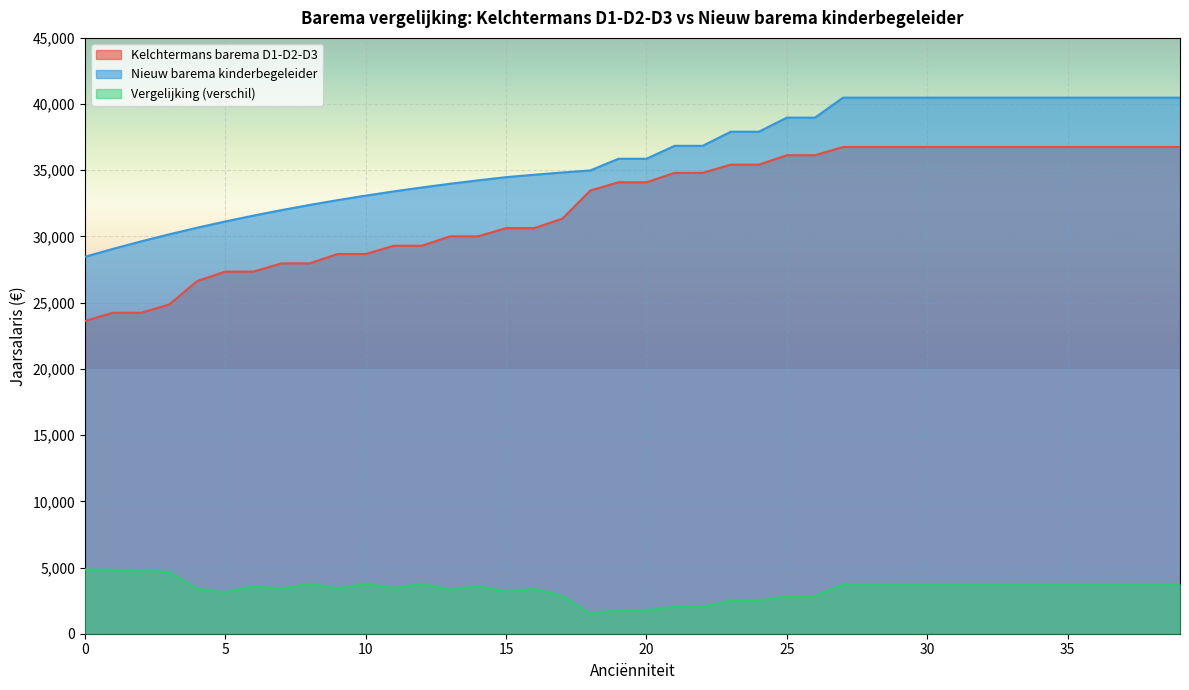

In Vergelijking (verschil), how many points are higher than both neighbors (excluding endpoints)?

6